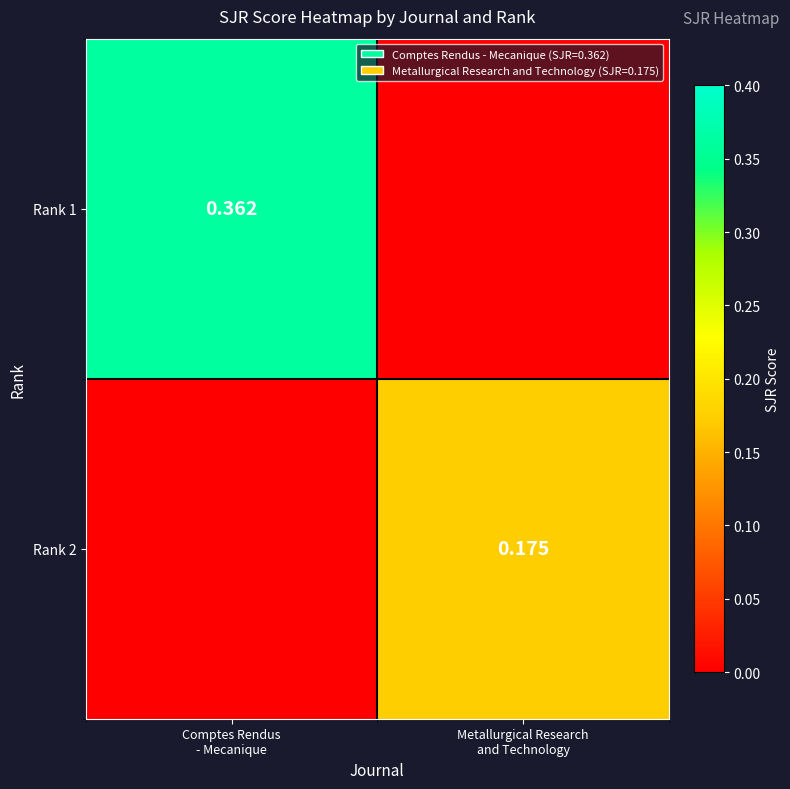

At which category is the sum across all series the highest?

Comptes Rendus
- Mecanique